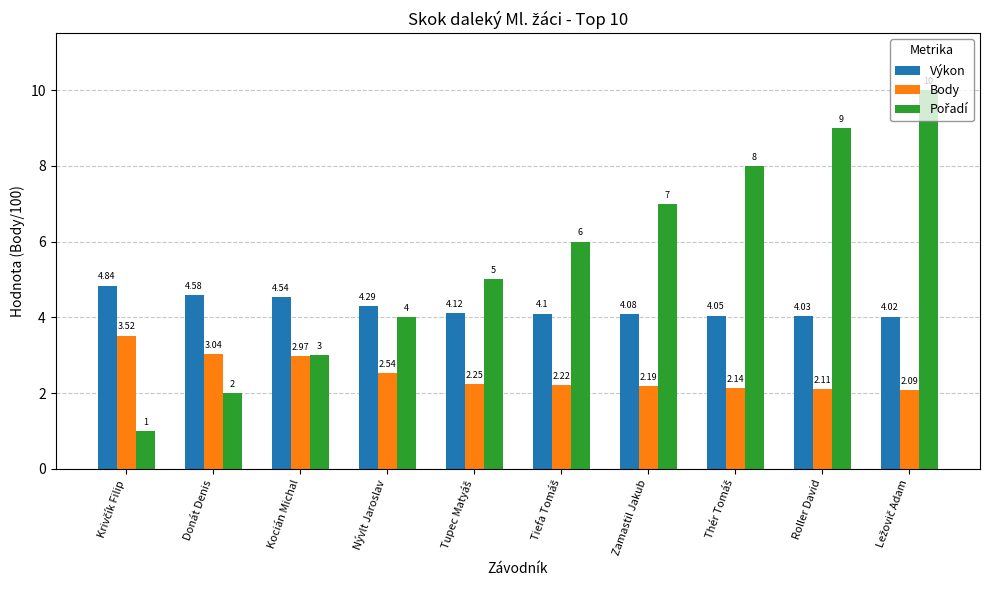

What is the total value across all series at Nývlt Jaroslav?

10.8